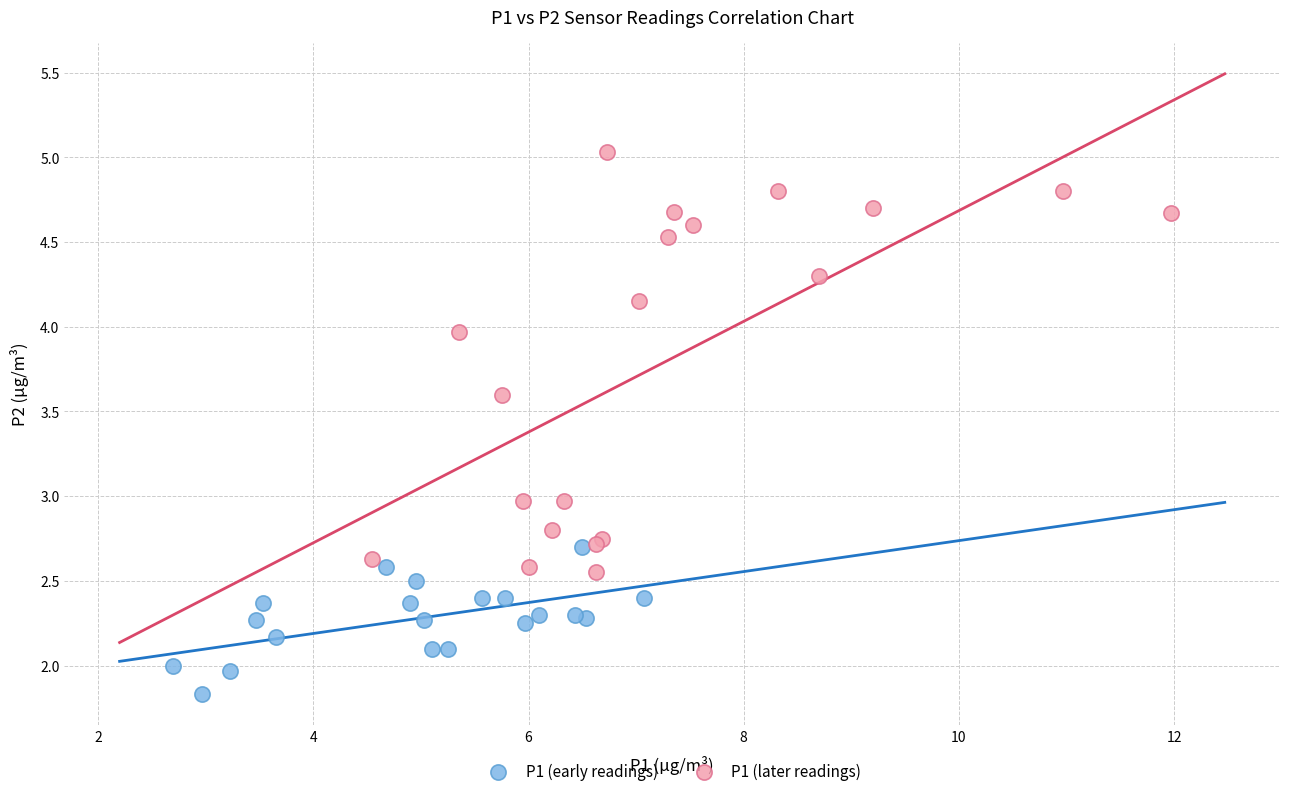

Which series has the widest spread of Y values?

P1 (later readings)